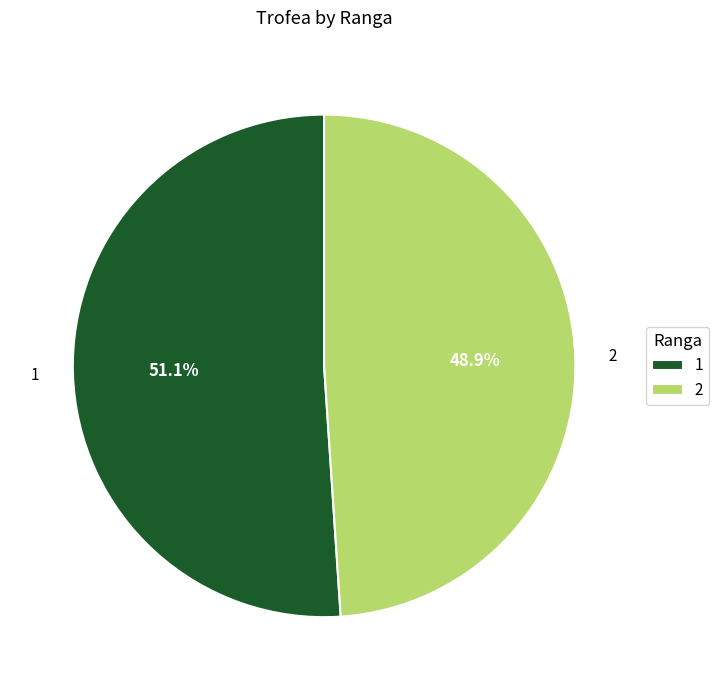

How many slices are in this pie chart?

2